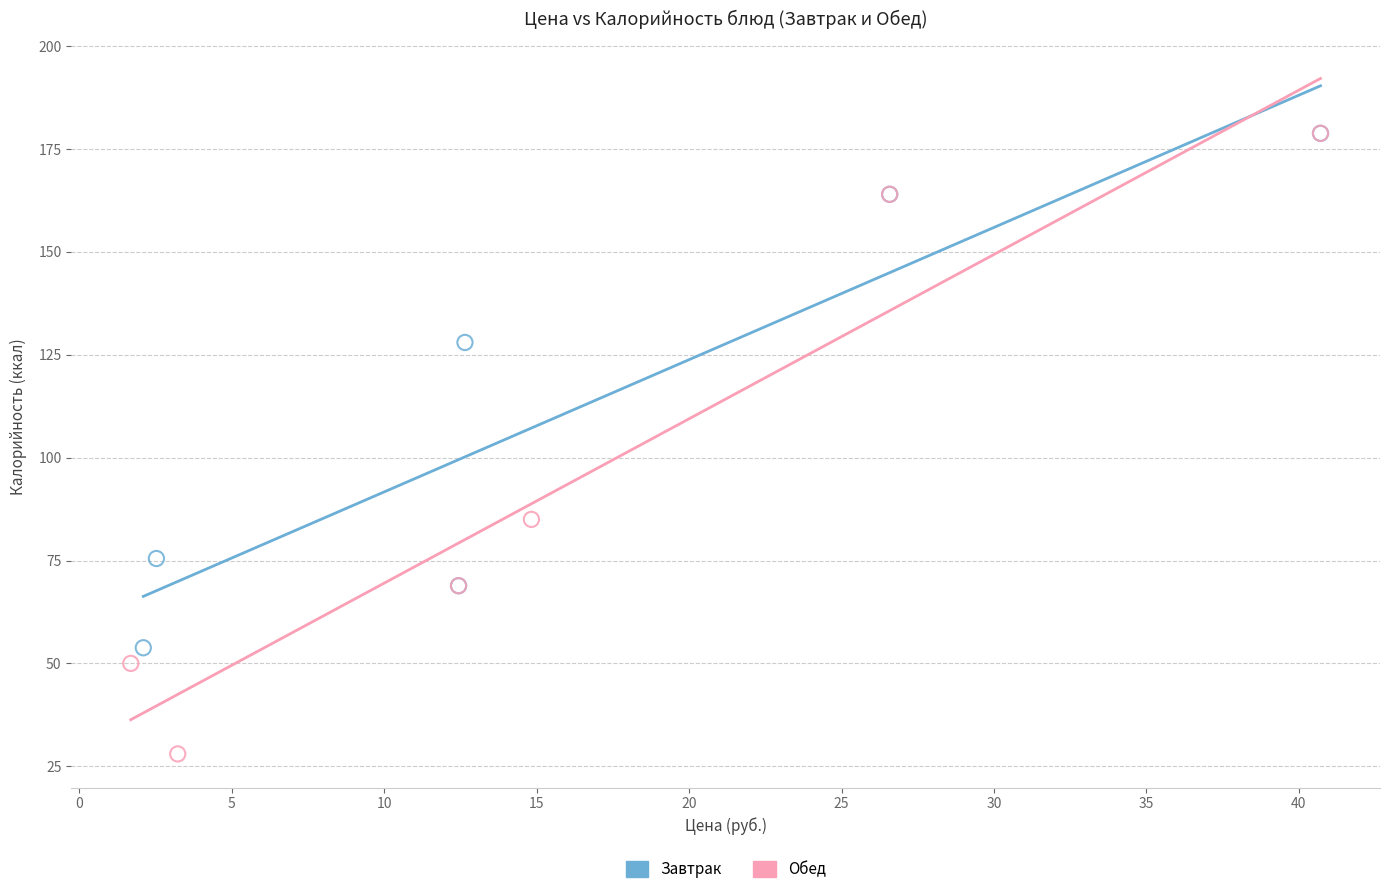

Which series contains the lowest Y value?

Обед